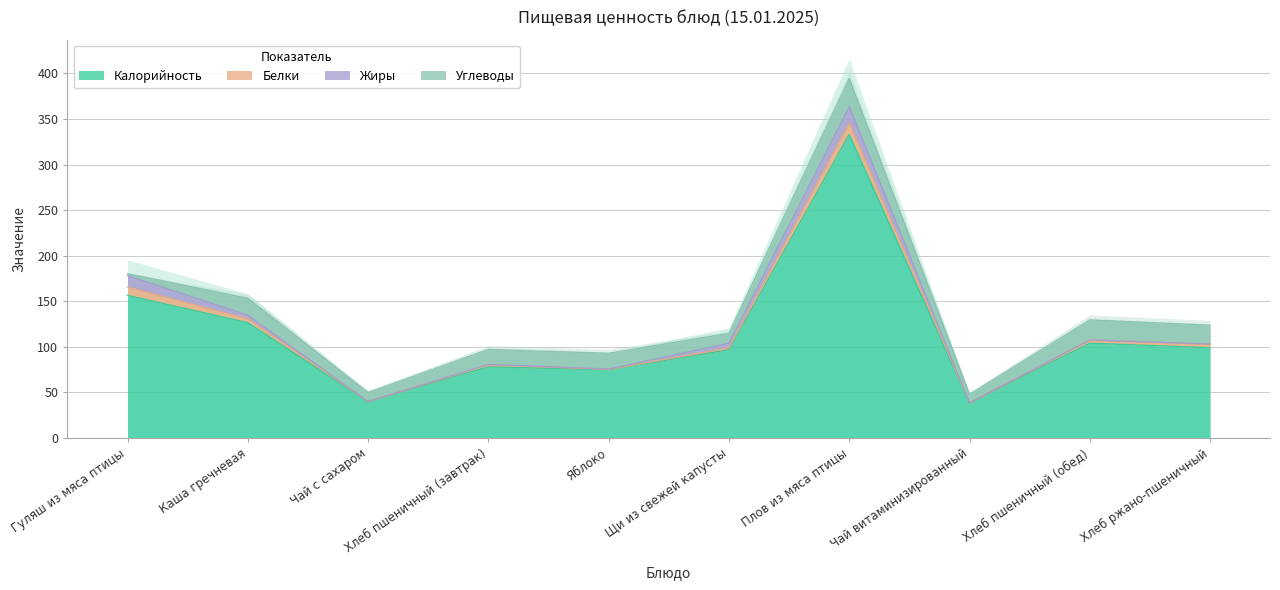

At which category is the sum across all series the highest?

Плов из мяса птицы